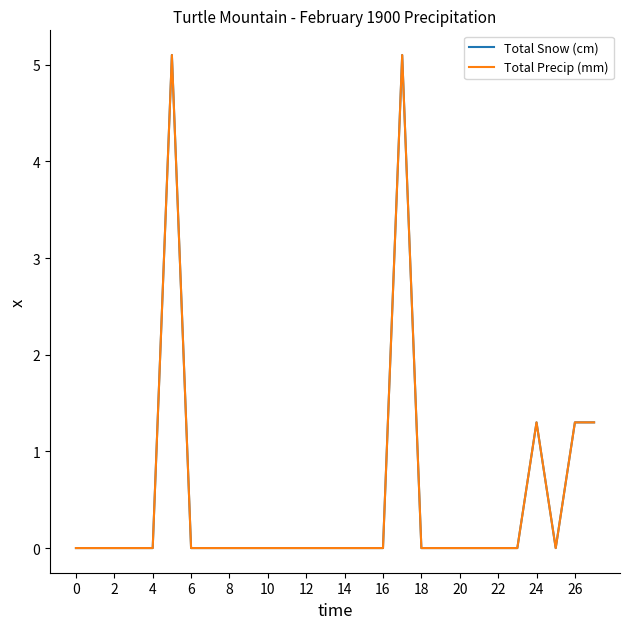

Which series has the widest spread of values?

Total Snow (cm)